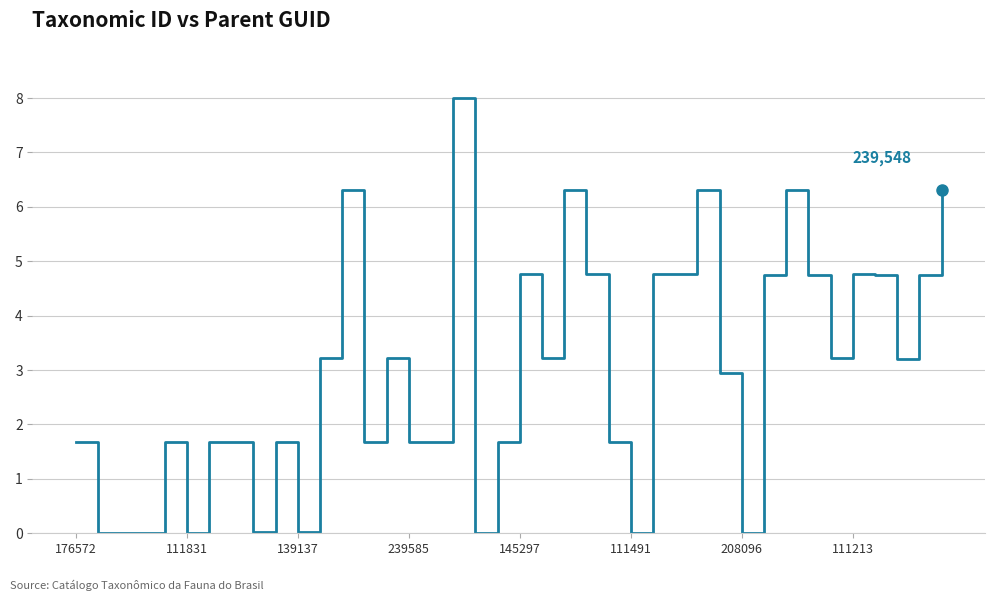

What is the greatest value displayed?

8.0